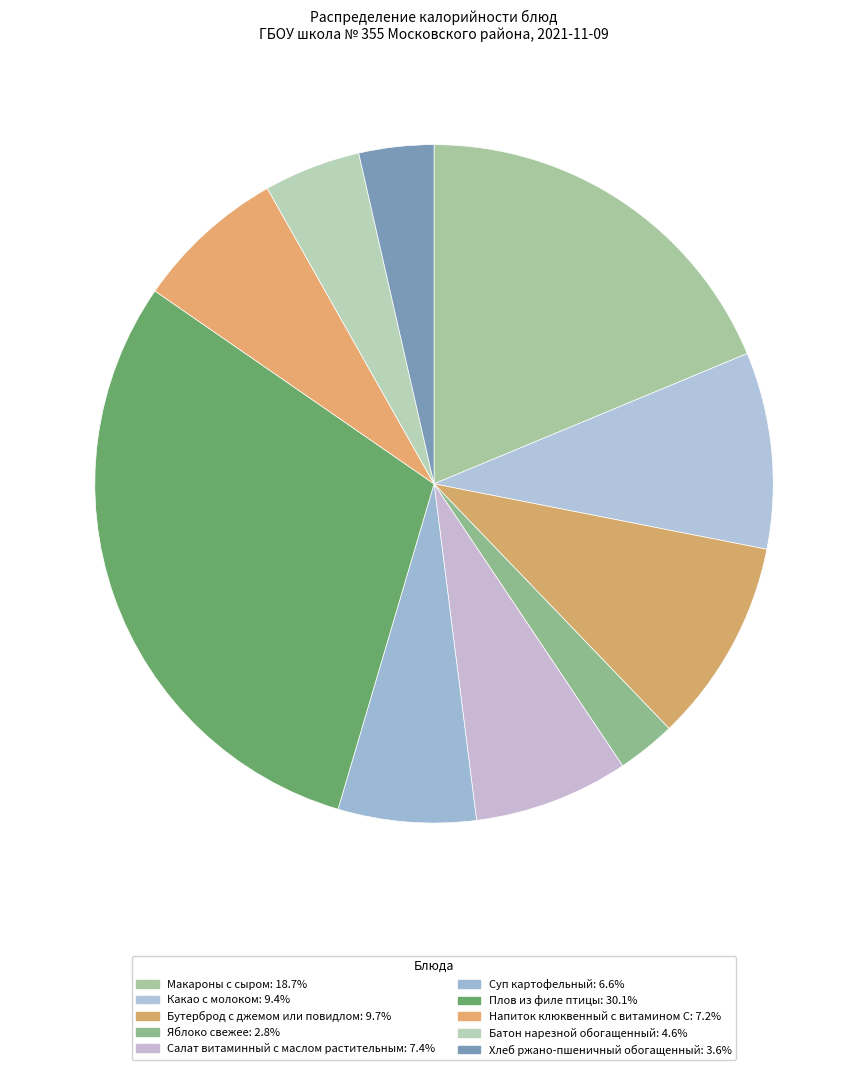

Which category has the biggest portion of the pie?

Плов из филе птицы